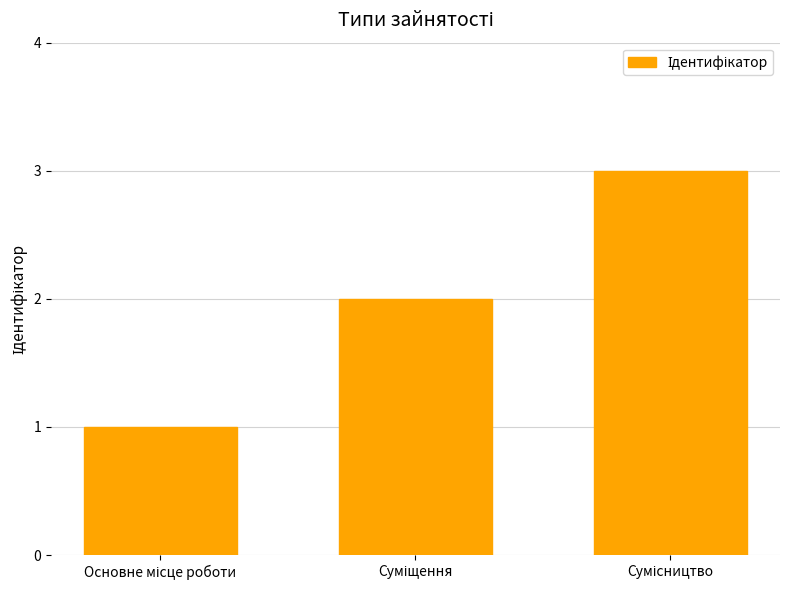

What is the sum of all values?

6